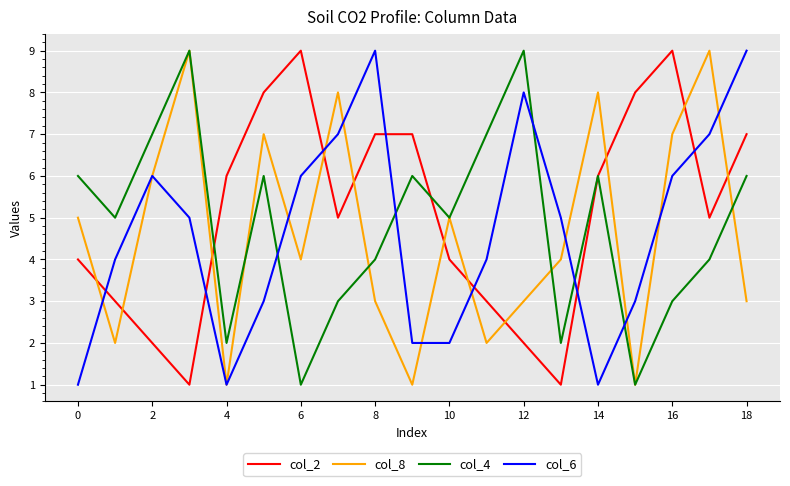

After their last crossing, which series has the higher values: col_2 or col_6?

col_6